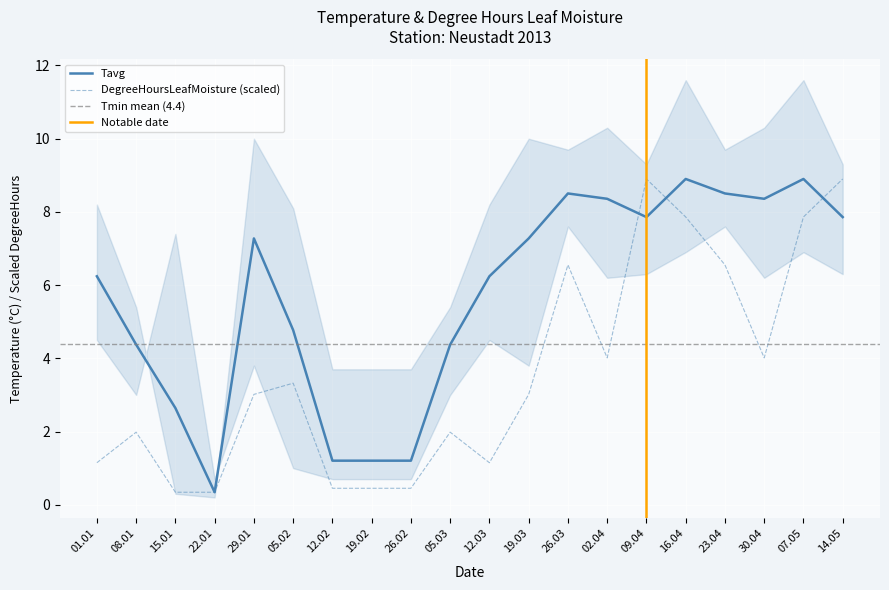

The DegreeHoursLeafMoisture (scaled) series shows 2.0 at 23.04. True or false?

False